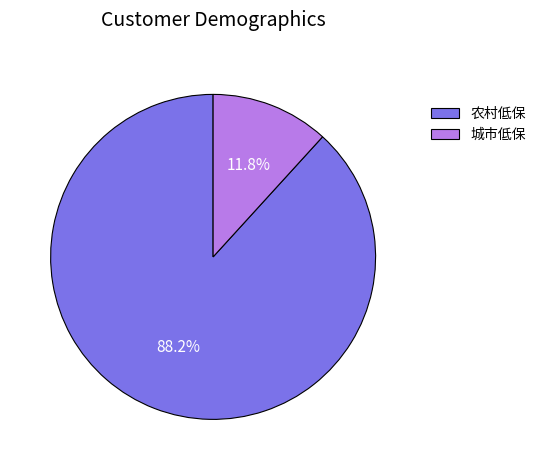

Is it true that 城市低保 is 12% of the pie?

True